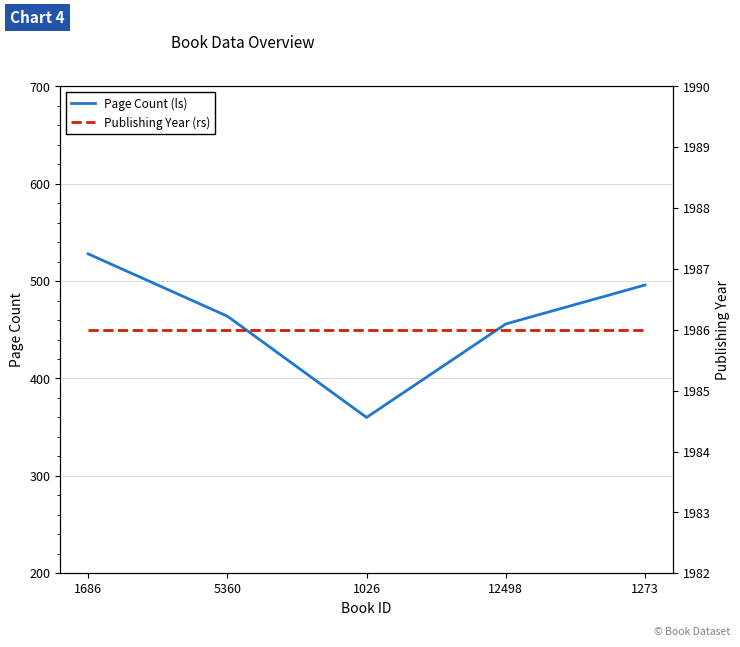

Reading right to left, transcribe all the data shown in this chart.

Page Count (ls): 496	456	360	464	528
Publishing Year (rs): 1986	1986	1986	1986	1986